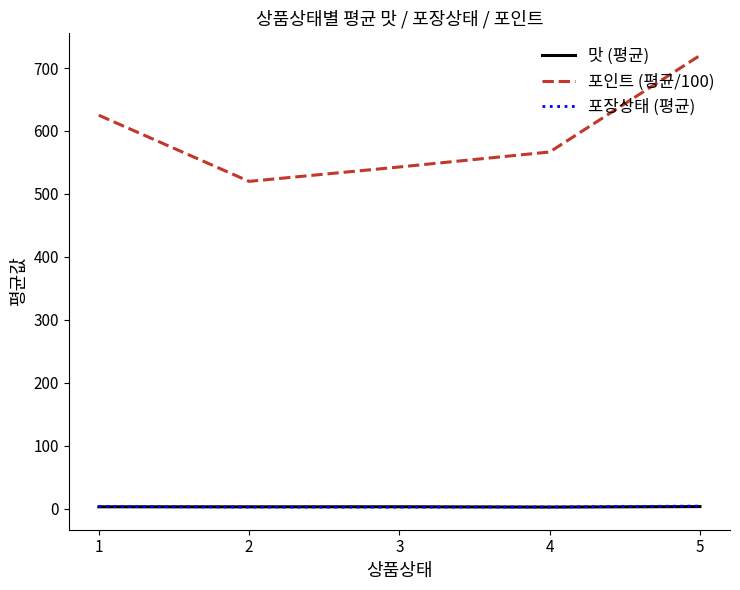

True or false: 포인트 (평균/100) and 맛 (평균) intersect in this chart.

False